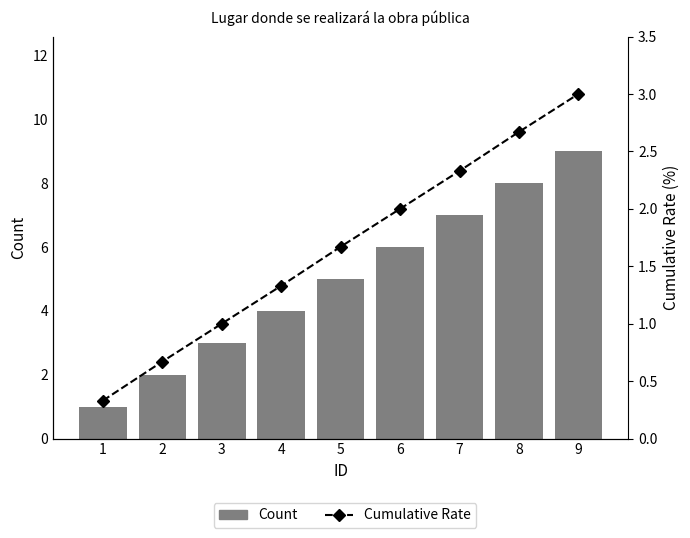

What is the total value across all series at 6?

8.0